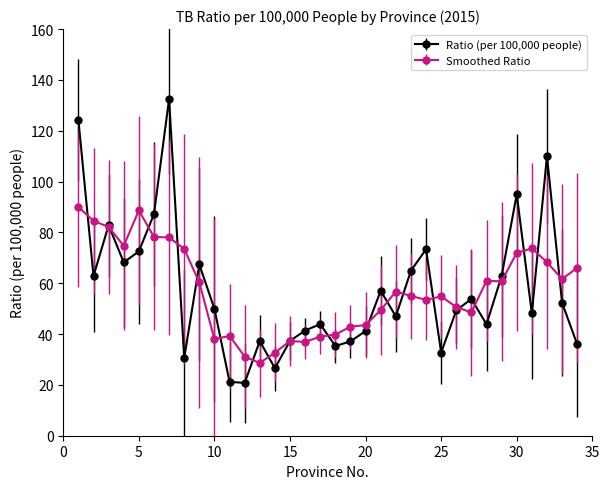

What is the lowest value of the Smoothed Ratio series?

28.6